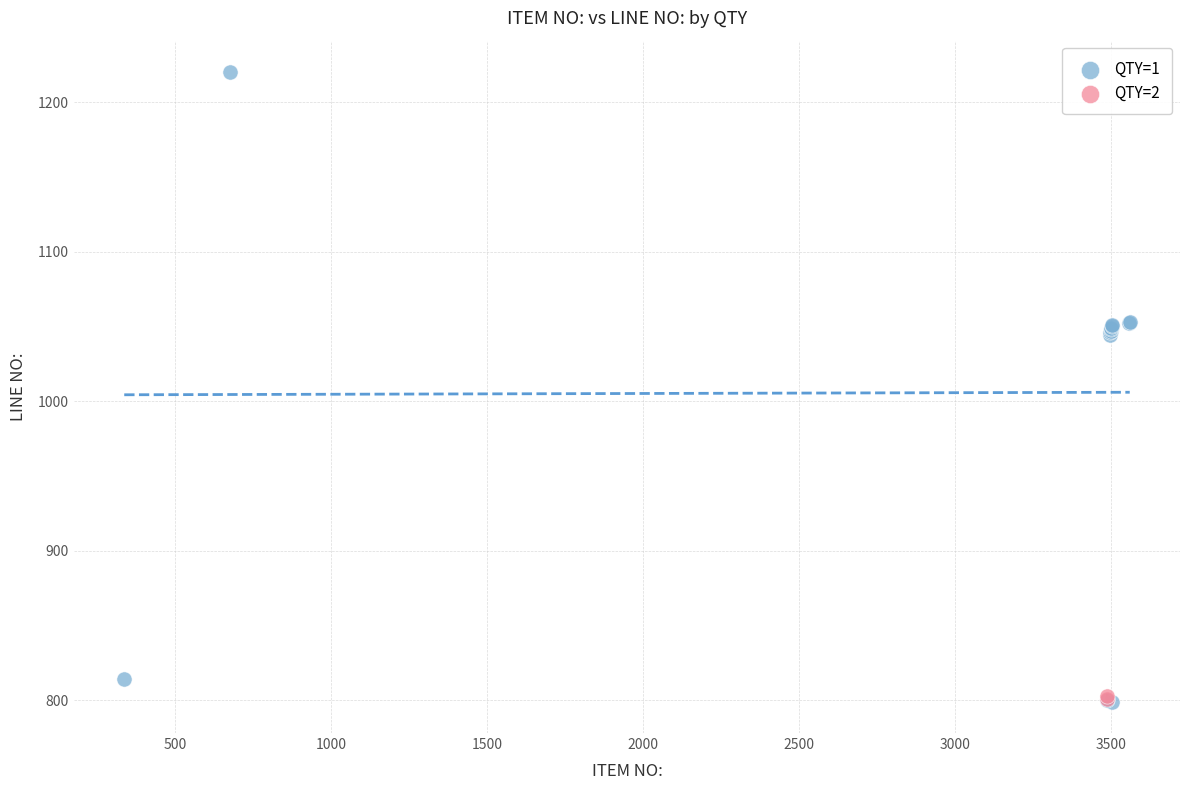

What are all the series names shown in the legend?

QTY=1, QTY=2